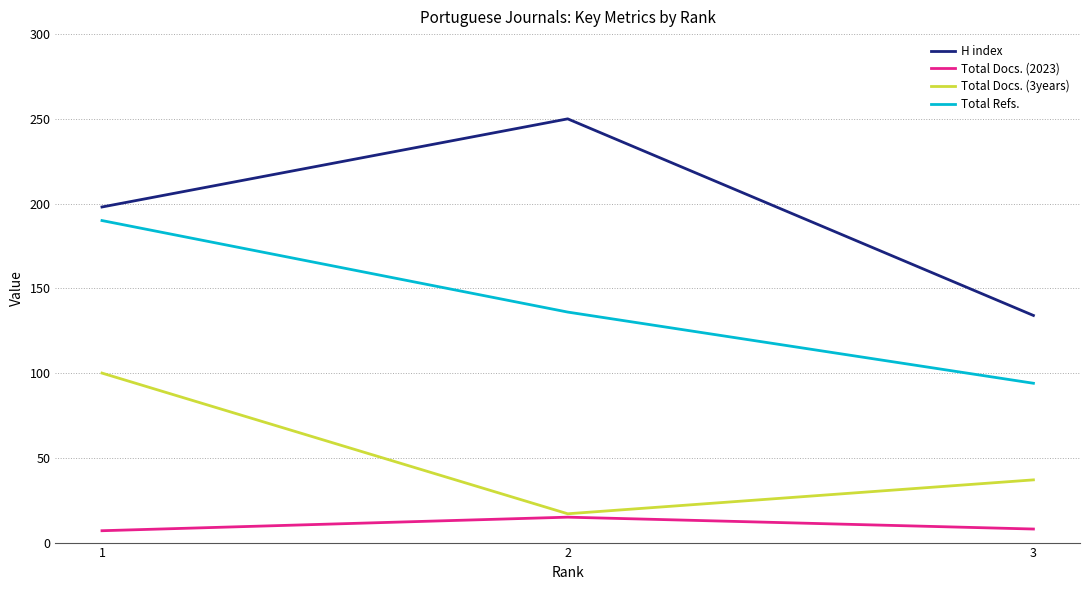

At how many categories does at least one series exceed 177?

2